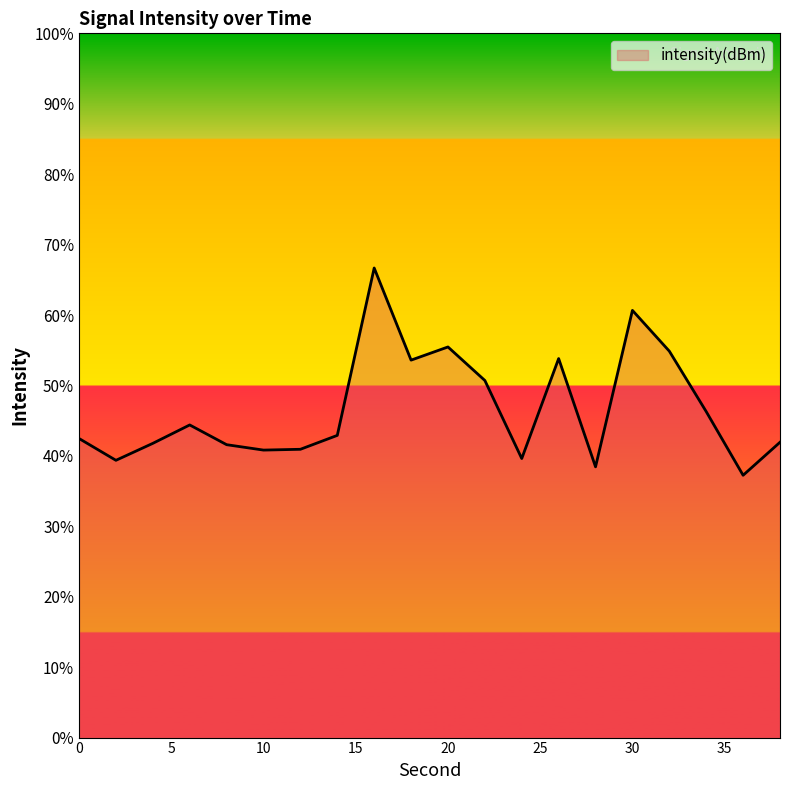

What is the smallest value displayed?

37.2